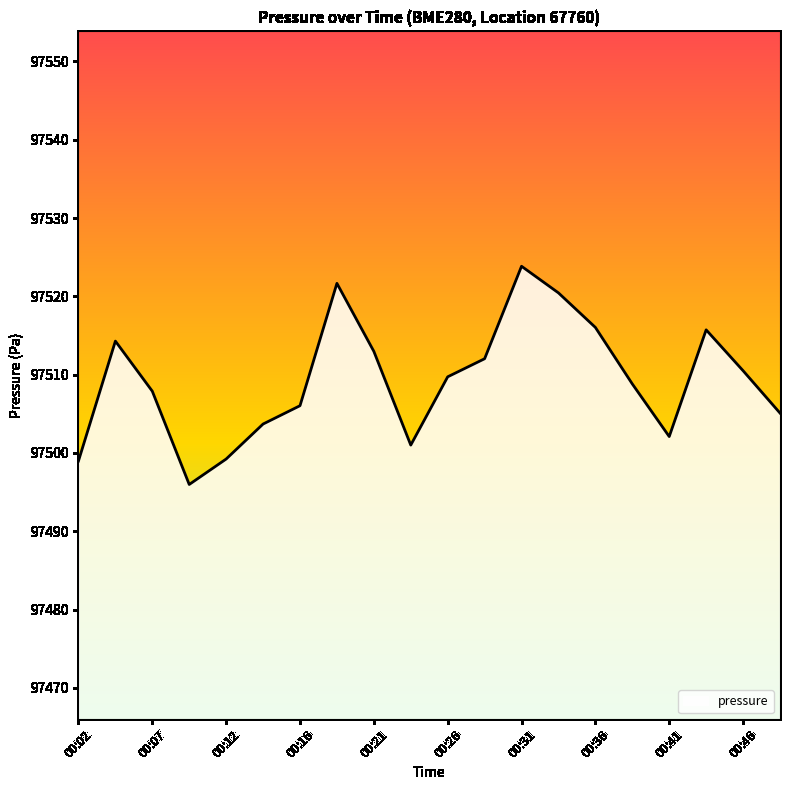

What is the greatest value displayed?

97523.8